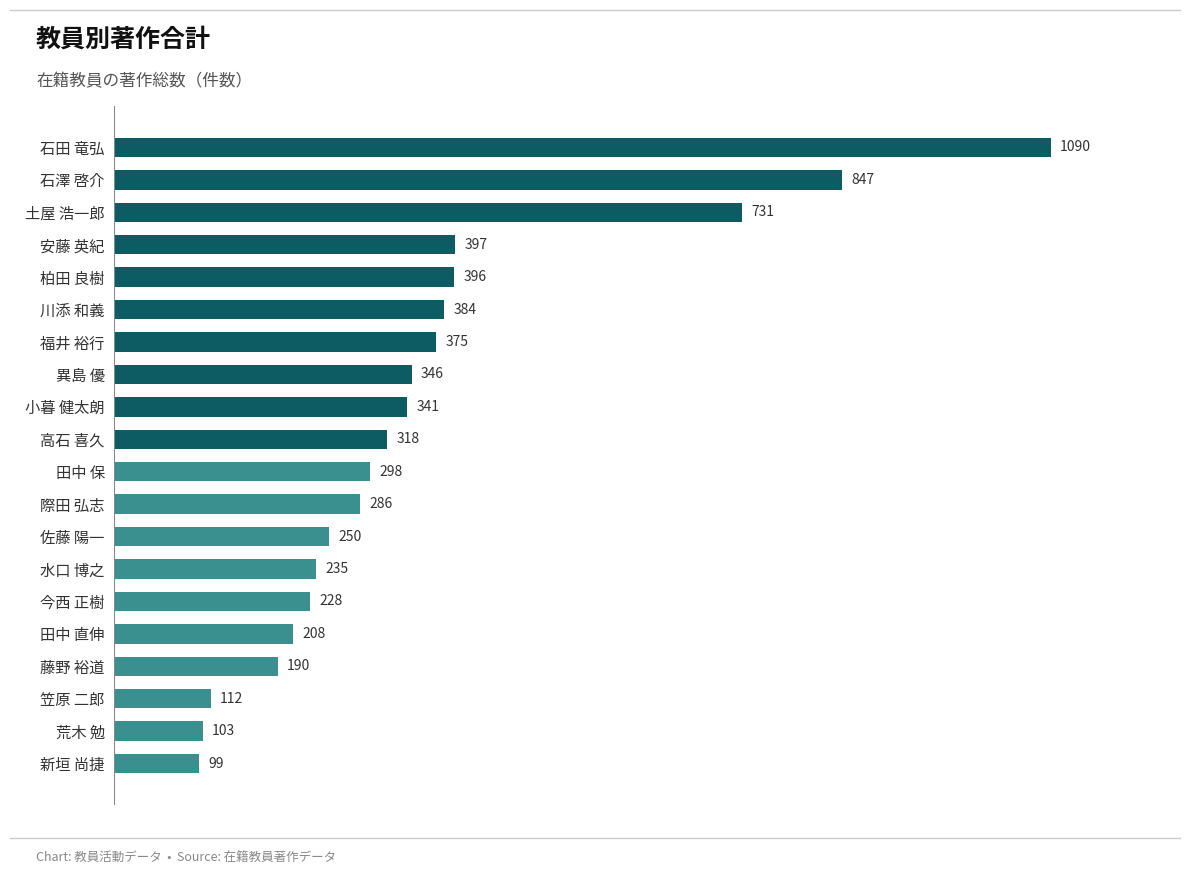

What is the minimum value shown in the chart?

99